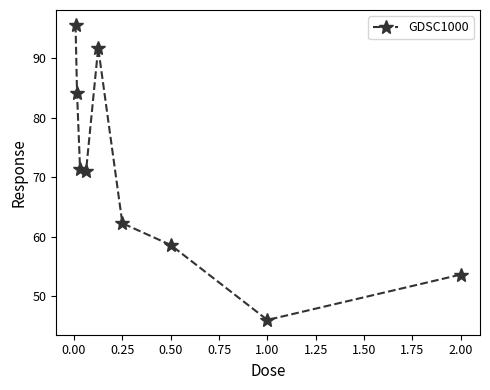

What is the average value?

70.5